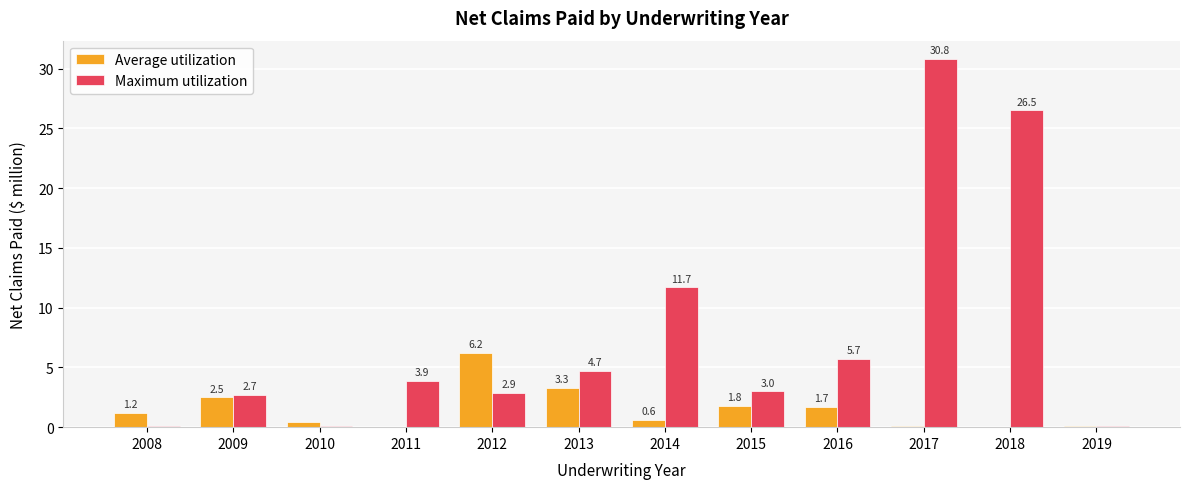

What is the spread (max minus min) of values at 2014?

11.1